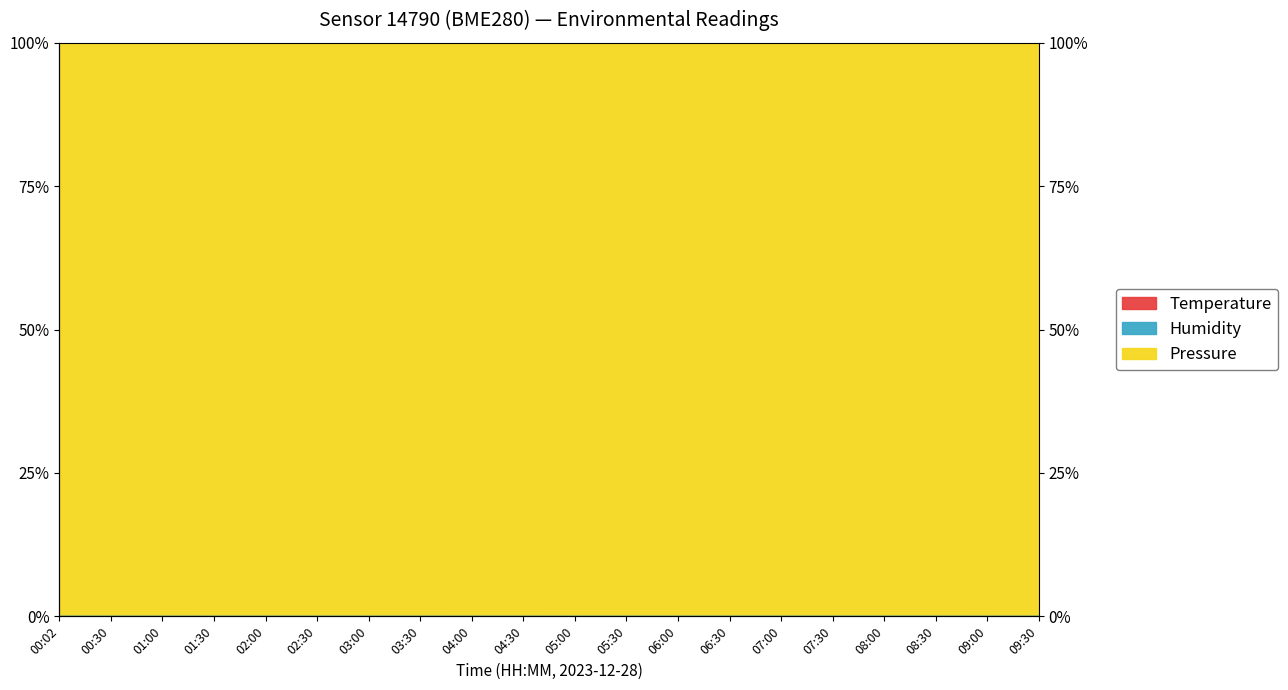

Count the Humidity values in the range 0 to 1.

20